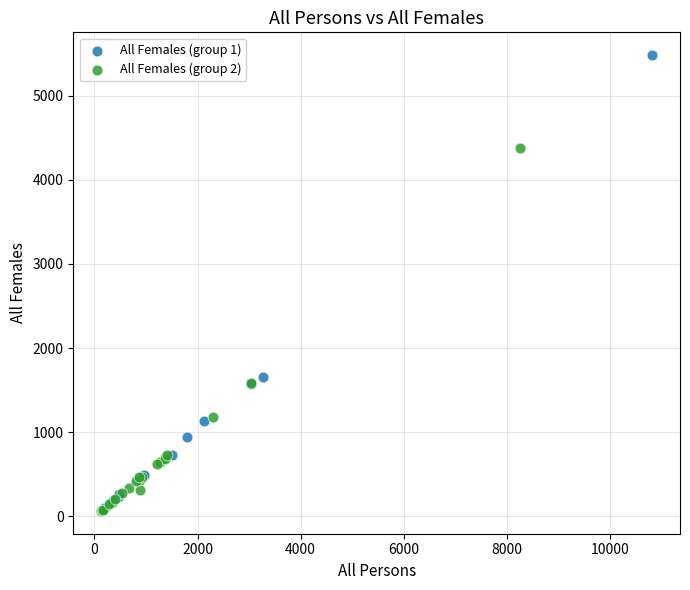

Which series has the largest Y range (max minus min)?

All Females (group 1)